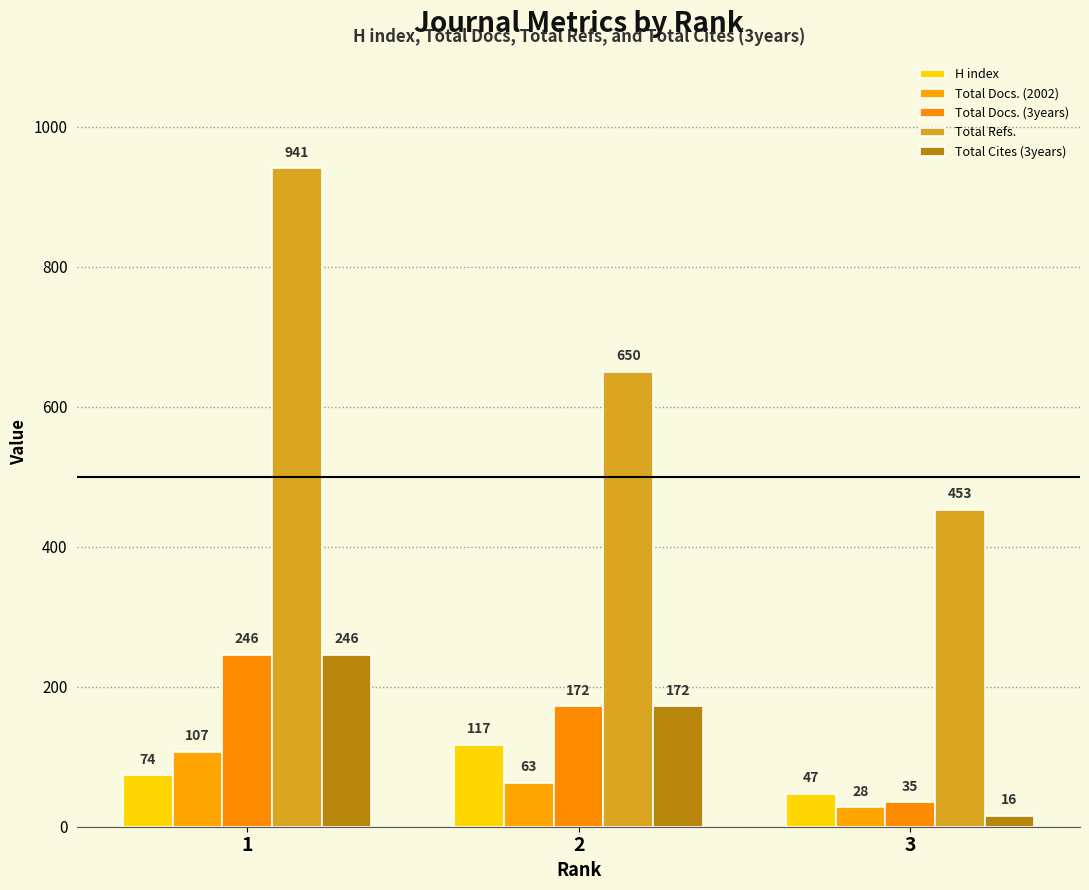

What is the difference between the highest and lowest values at 1?

867